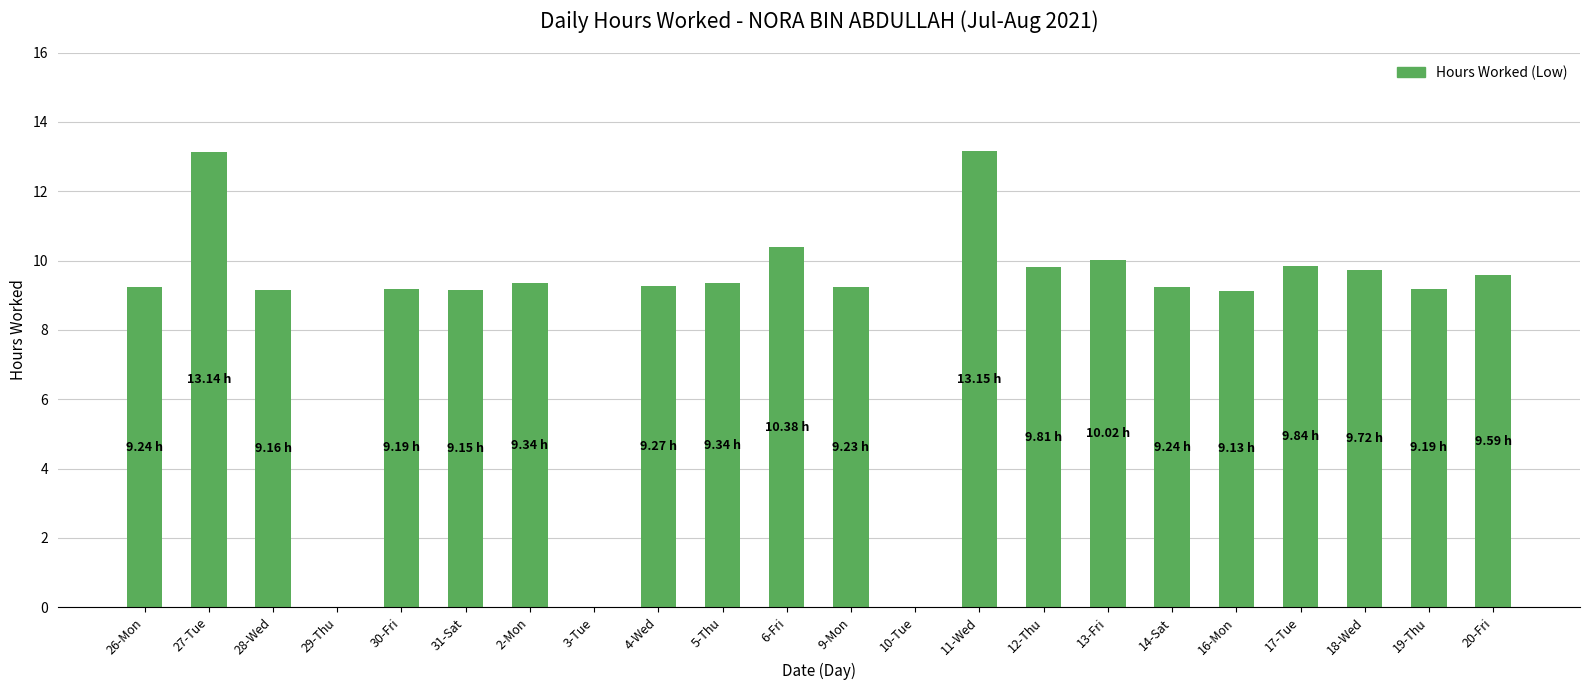

What is the sum of all values?

187.1